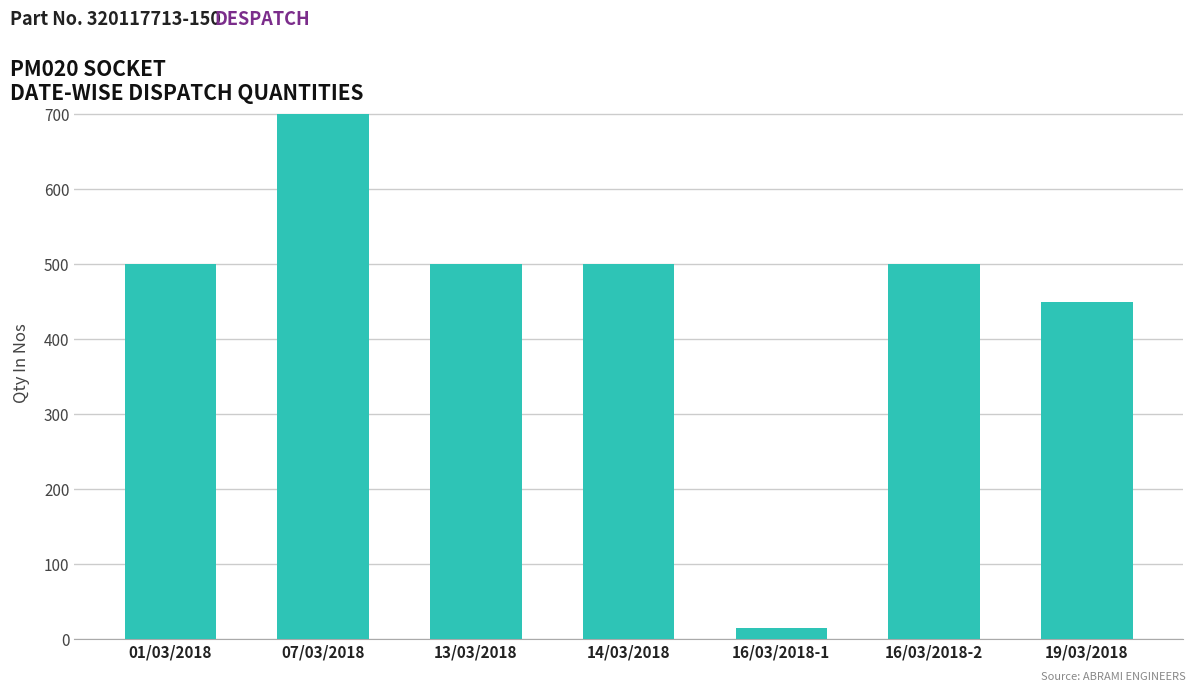

Reading left to right, transcribe all the data shown in this chart.

500	700	500	500	15	500	450